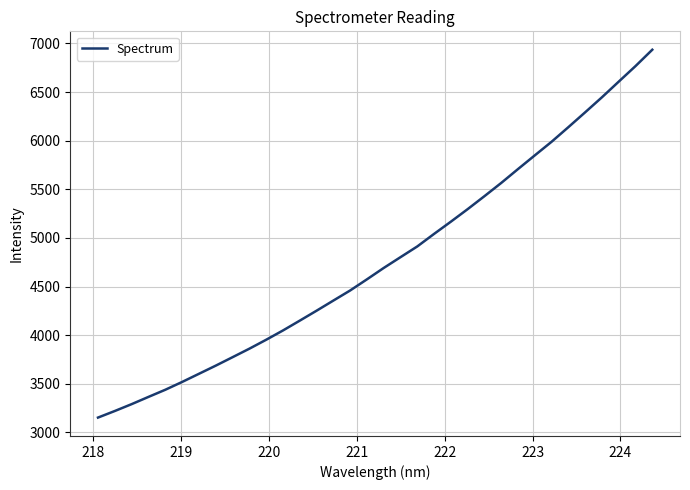

What is the greatest value displayed?

6934.9